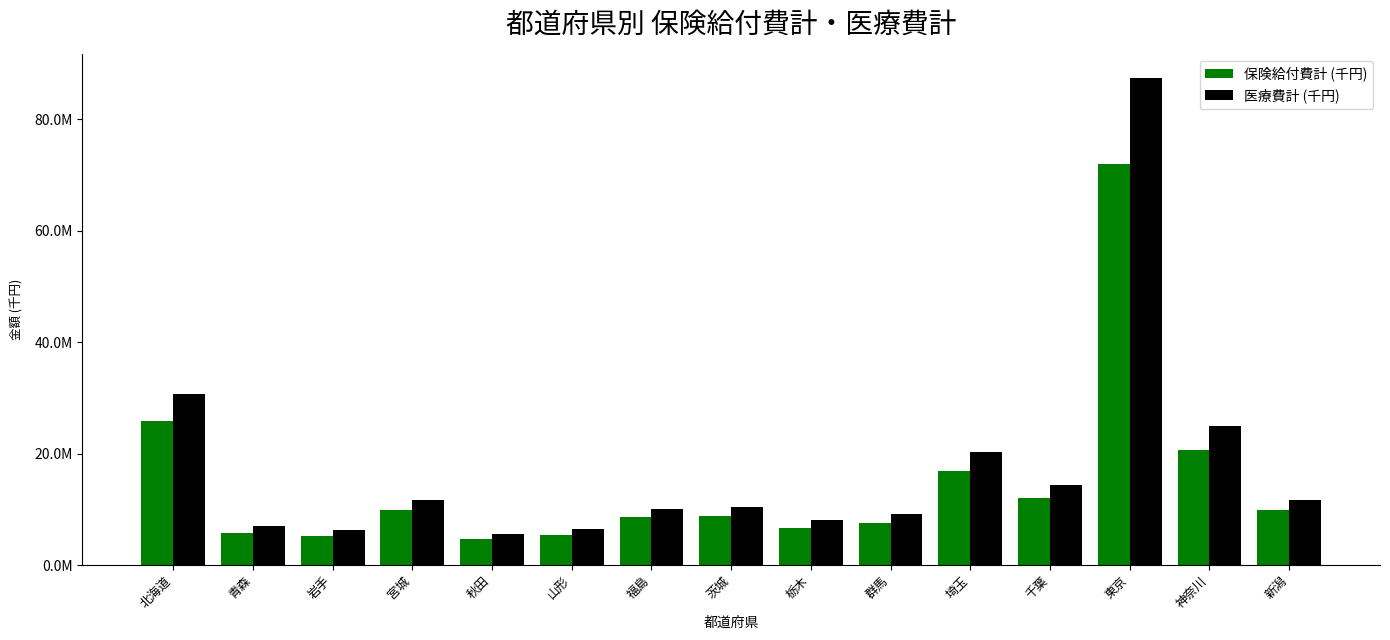

What is the label of the 1st bar from the right?

新潟